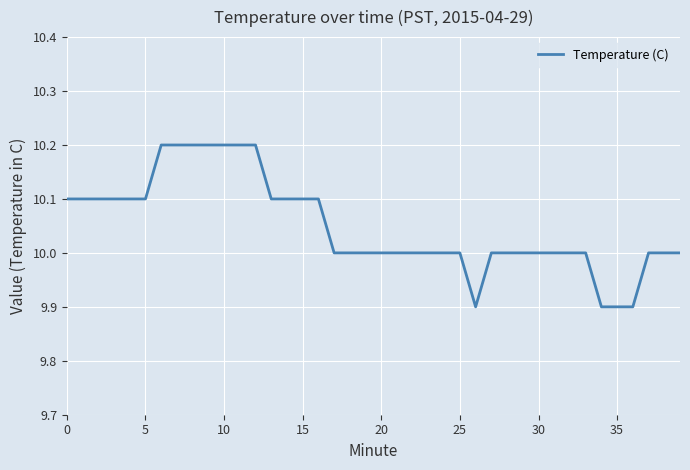

What is the difference between the maximum and minimum values?

0.3